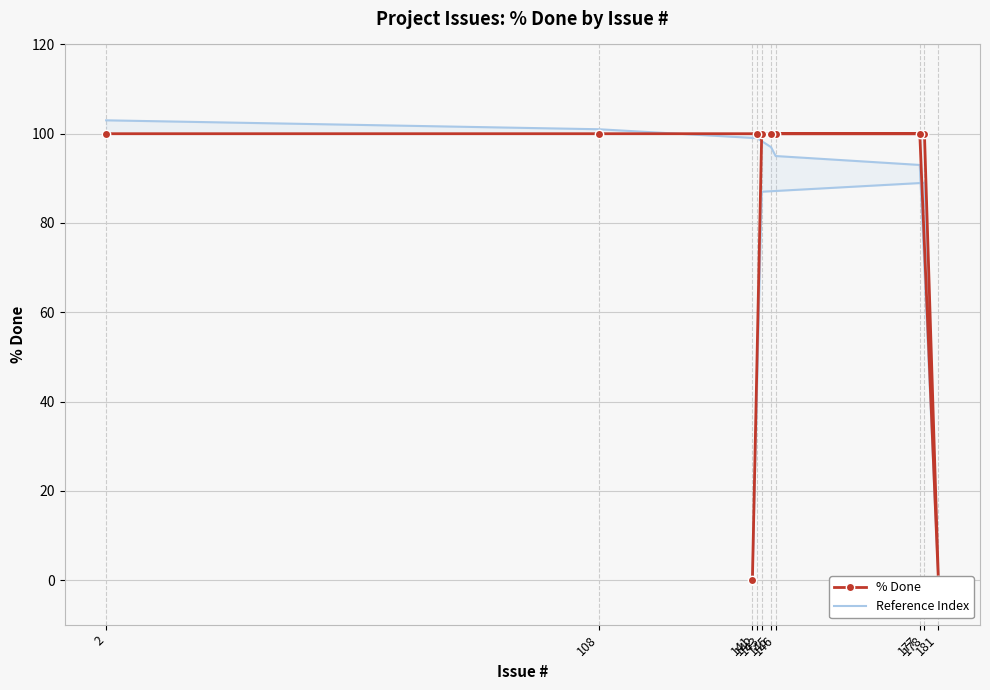

True or false: % Done has more than 1 interior local peaks.

False